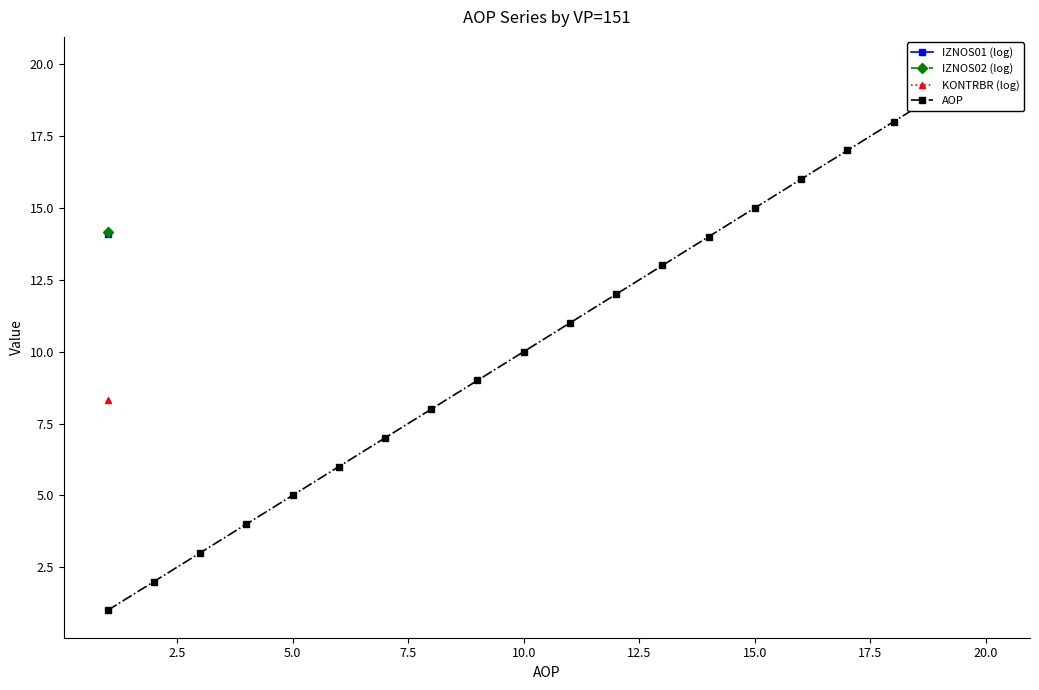

What is the difference between the maximum and minimum values in the AOP series?

19.0